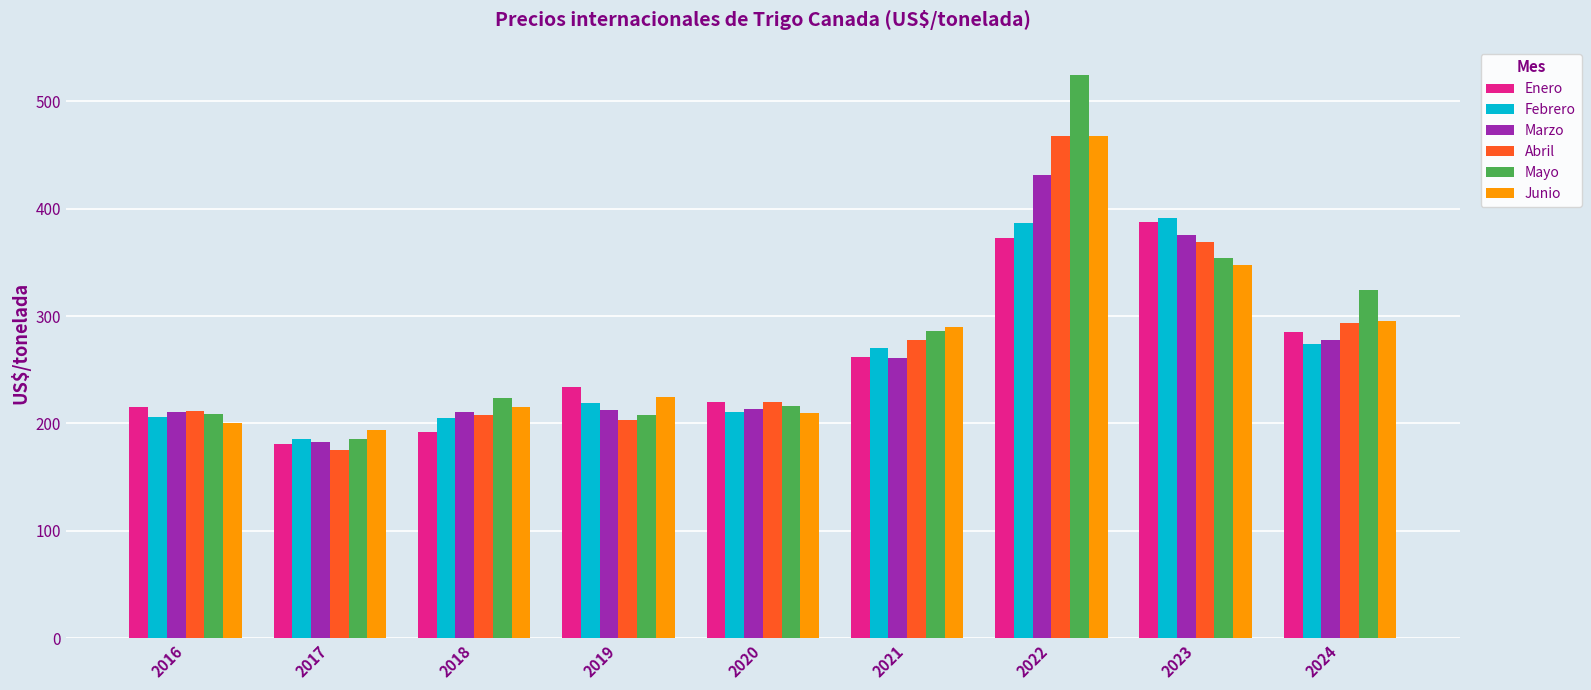

What is the sum of all Junio values?

2444.7